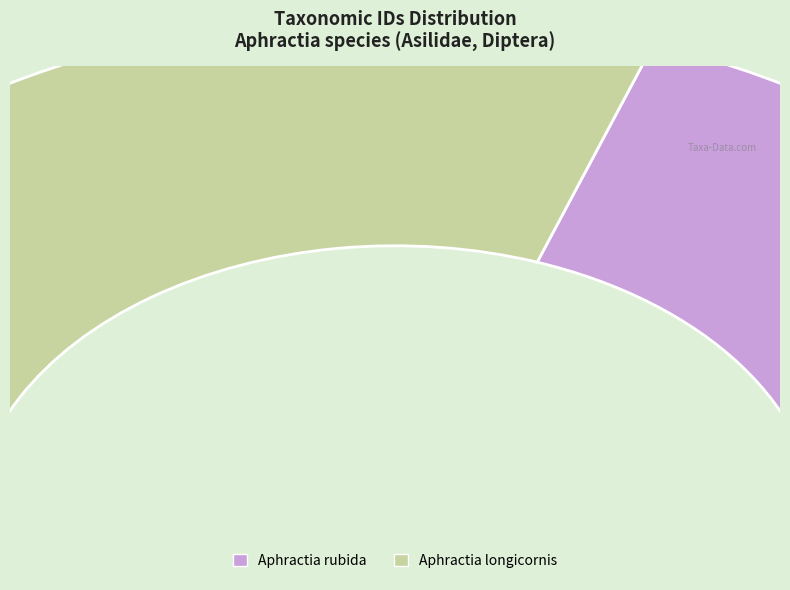

To the nearest percent, what is the combined percentage of Aphractia longicornis and Aphractia rubida?

100%